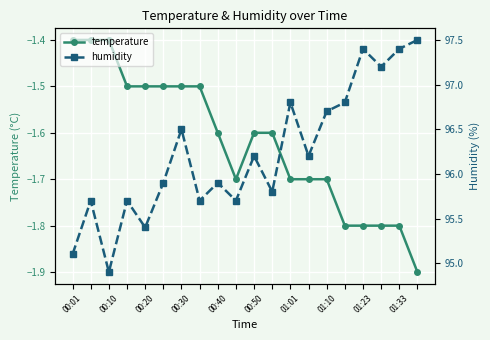

True or false: temperature has a value of -2.5 at 01:10.

False